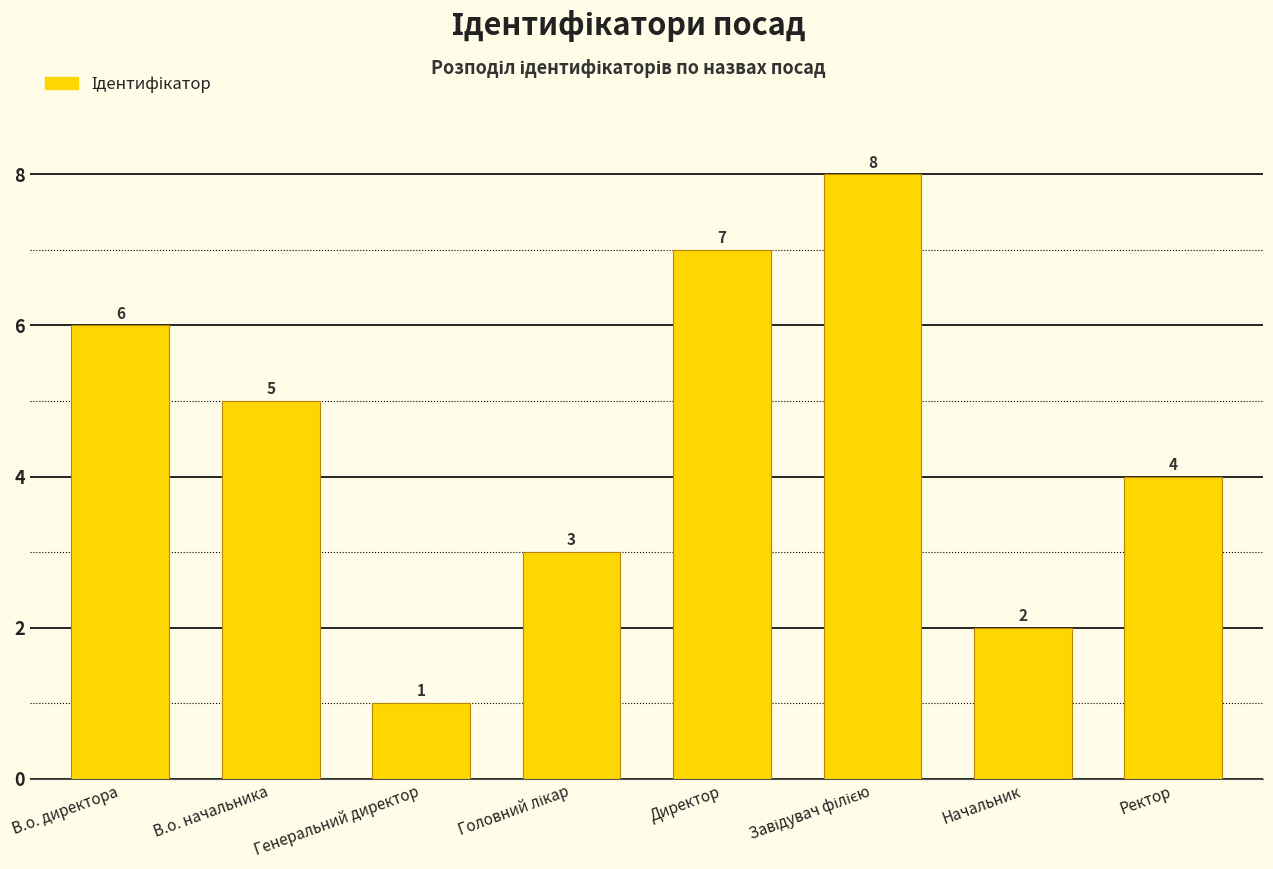

Are the bars grouped side by side (vs. stacked)?

No